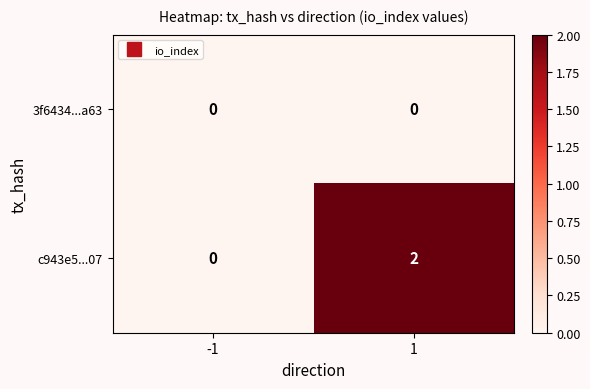

Which series changed the most between -1 and 1?

c943e5...07